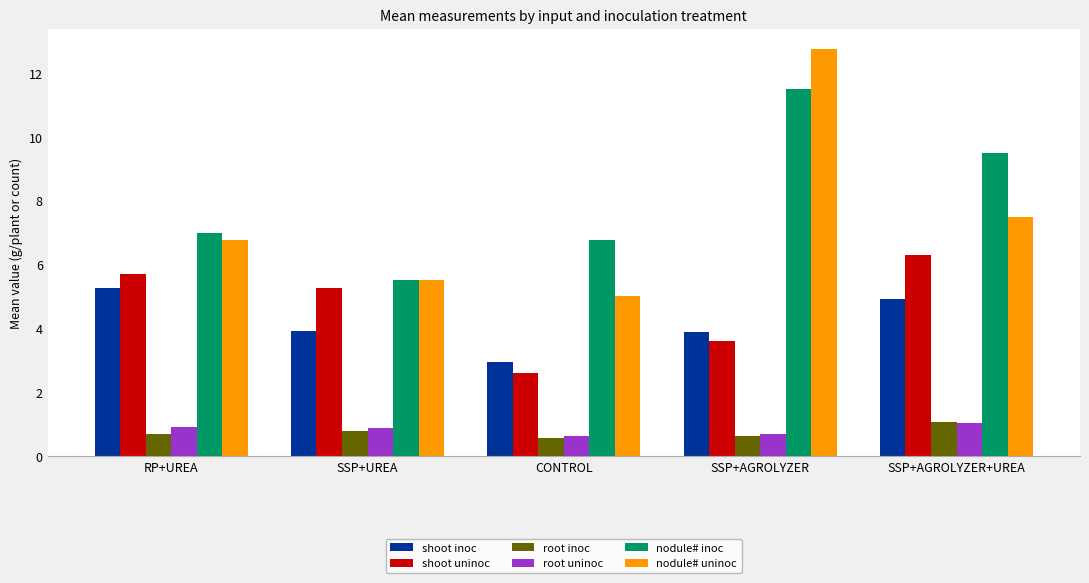

What is the value of the nodule# inoc bar at the 1st from the left?

7.0